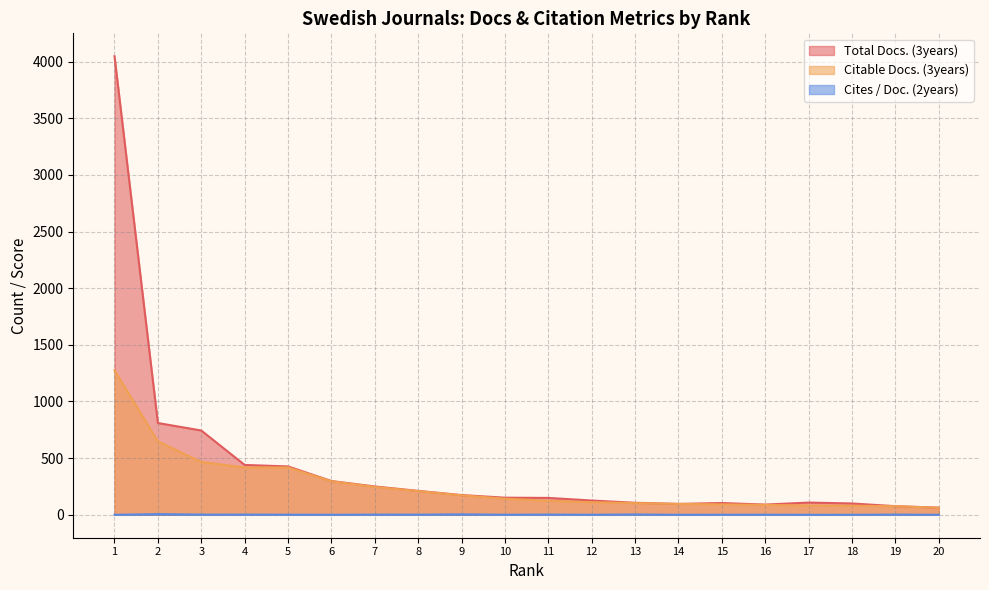

What is the difference between the highest and lowest values at 7?

248.2